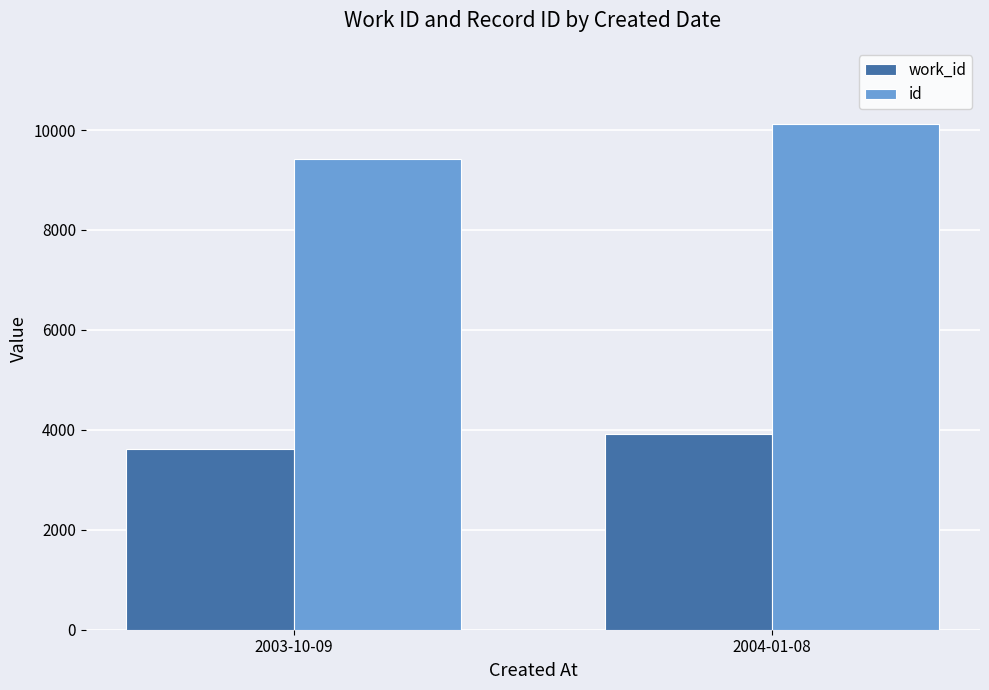

What is the sum of all work_id values?

7534